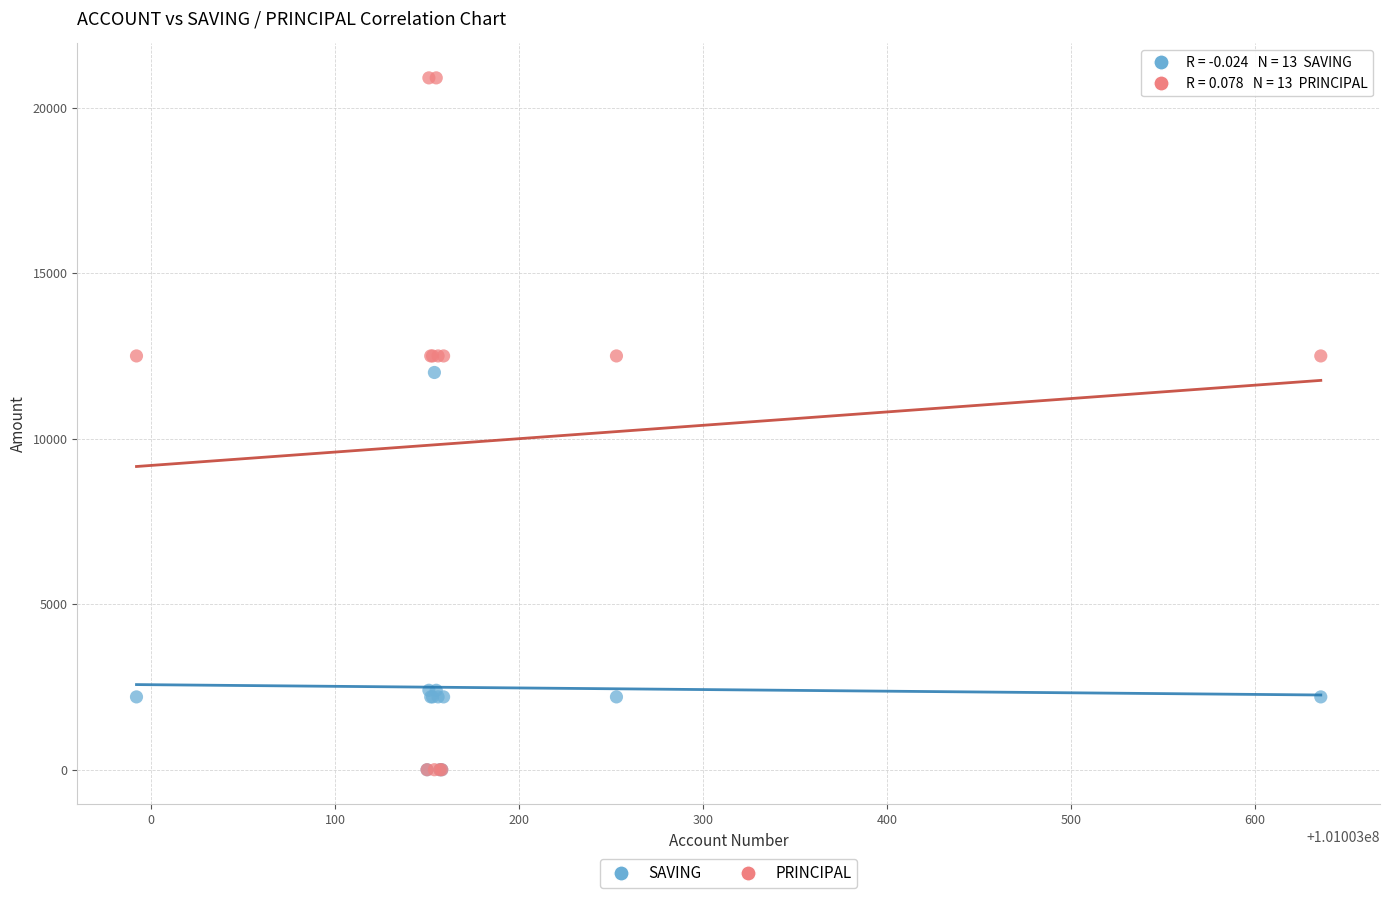

Which series has the widest spread of Y values?

PRINCIPAL